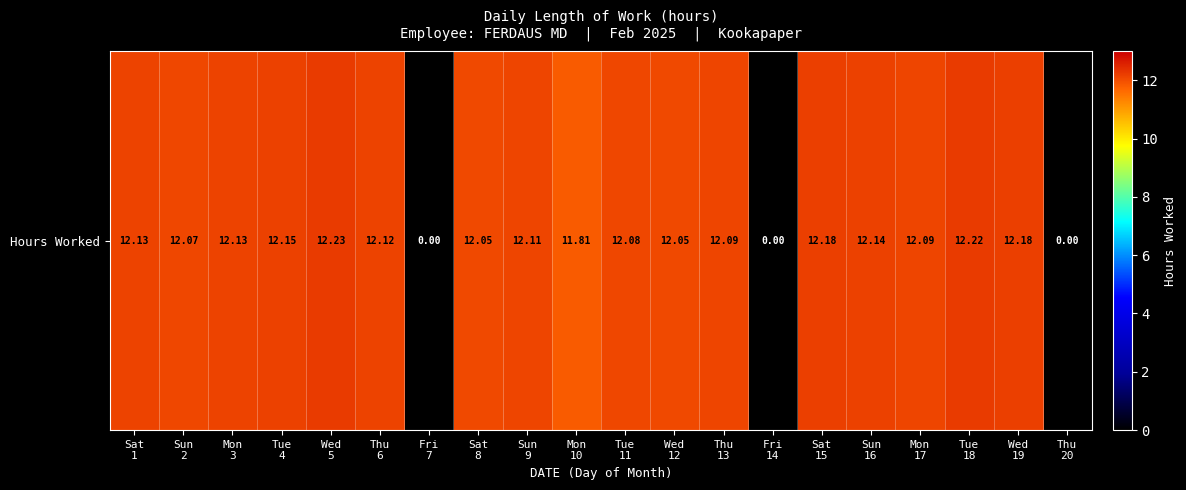

Which has a higher value, Wed
5 or Mon
10?

Wed
5